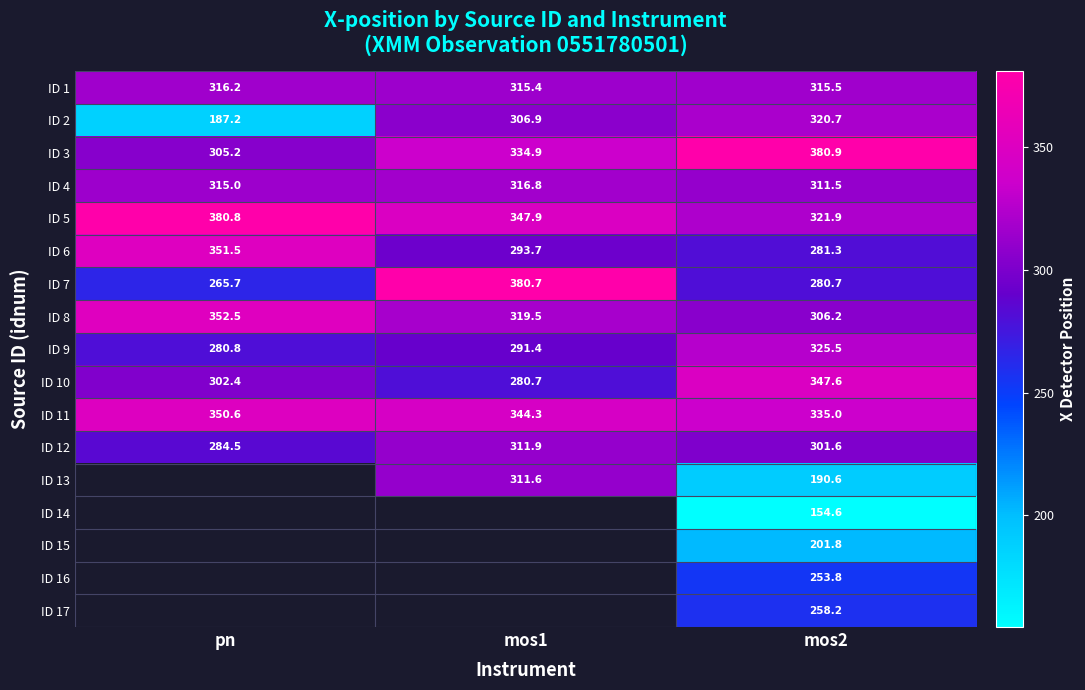

Is the value of ID 5 at mos2 greater than the value of ID 8 at mos2?

Yes